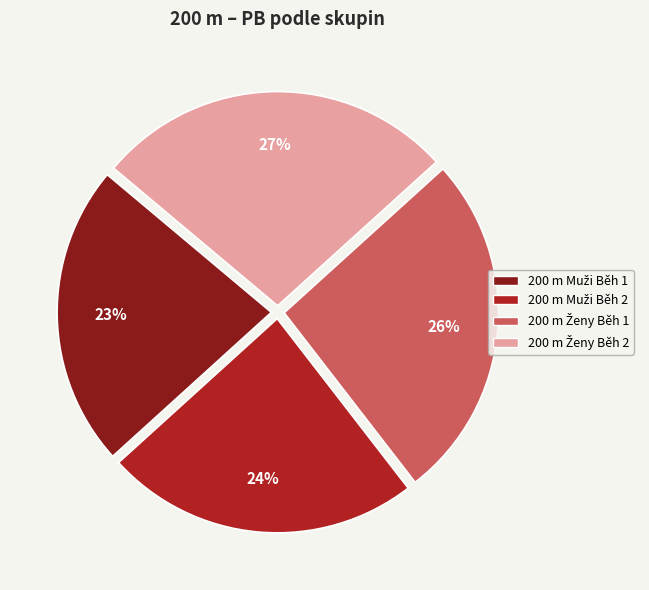

To the nearest percent, what is the average slice percentage?

25%